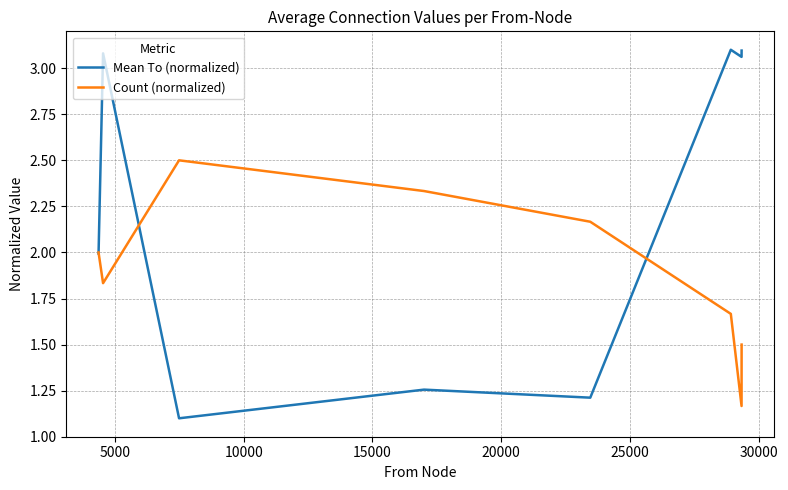

Which series has the largest total across all categories?

Mean To (normalized)